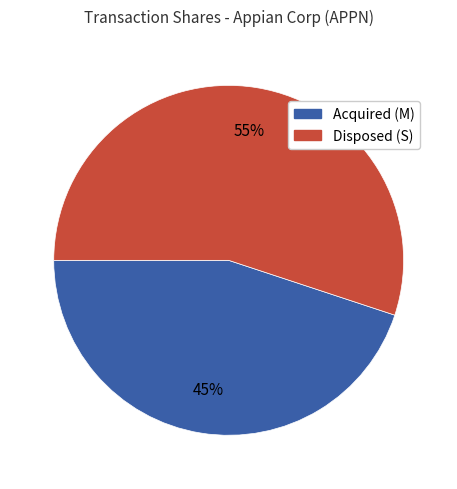

To the nearest percent, what is the average slice percentage?

50%